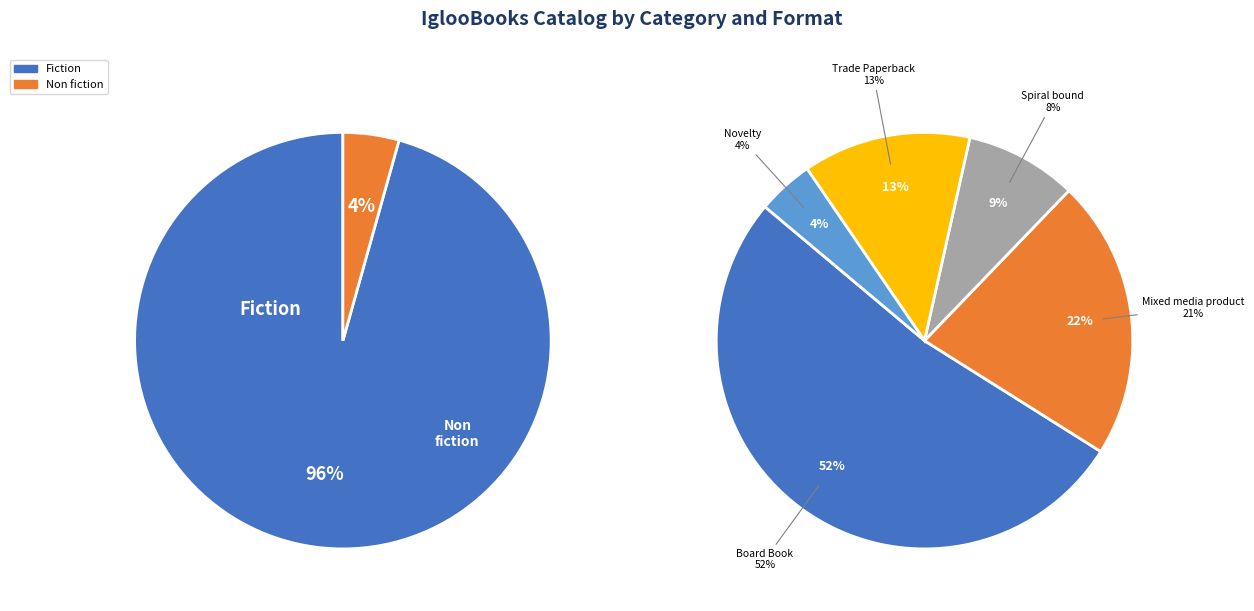

Combined, what portion of the pie is Board Book and Mixed media product?

73.9%